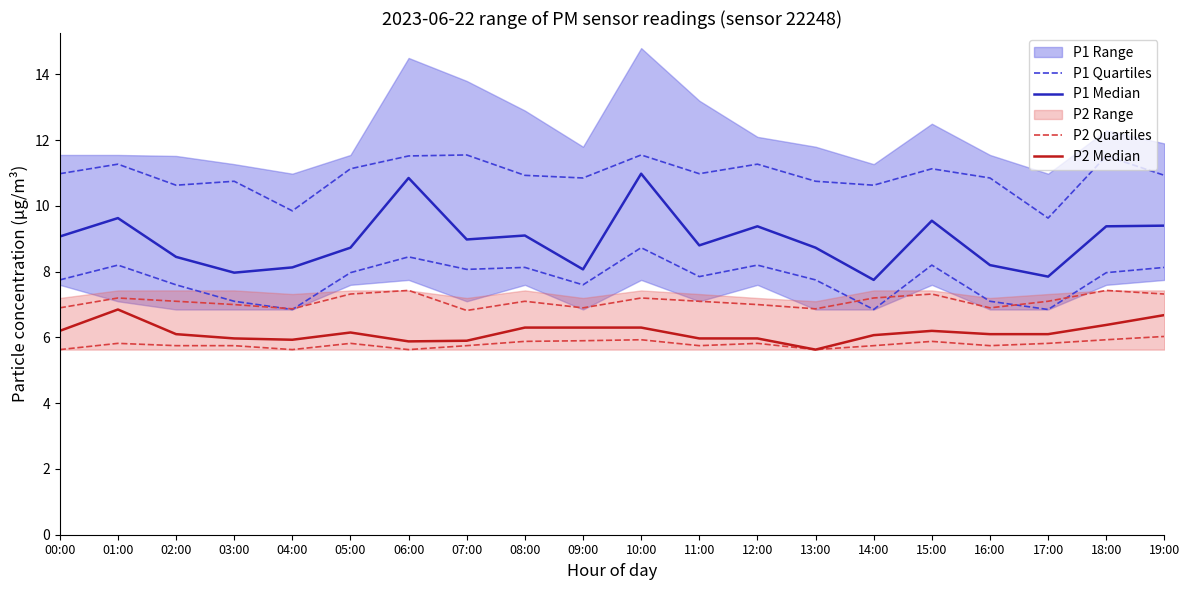

What is the label of the 14th point from the right?

06:00